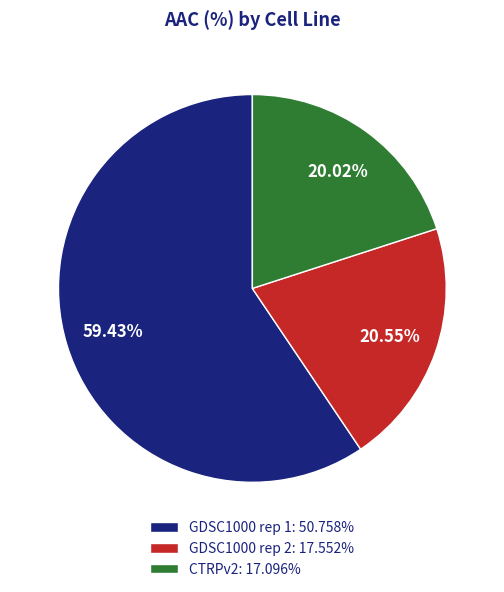

Combined, what portion of the pie is GDSC1000 rep 2 and CTRPv2?

40.6%